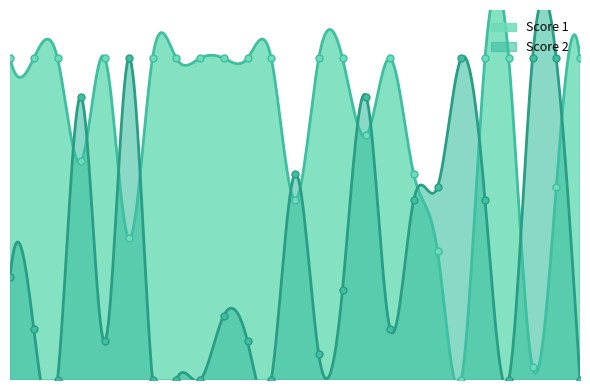

At which category does Score 2 reach its first local valley?

3